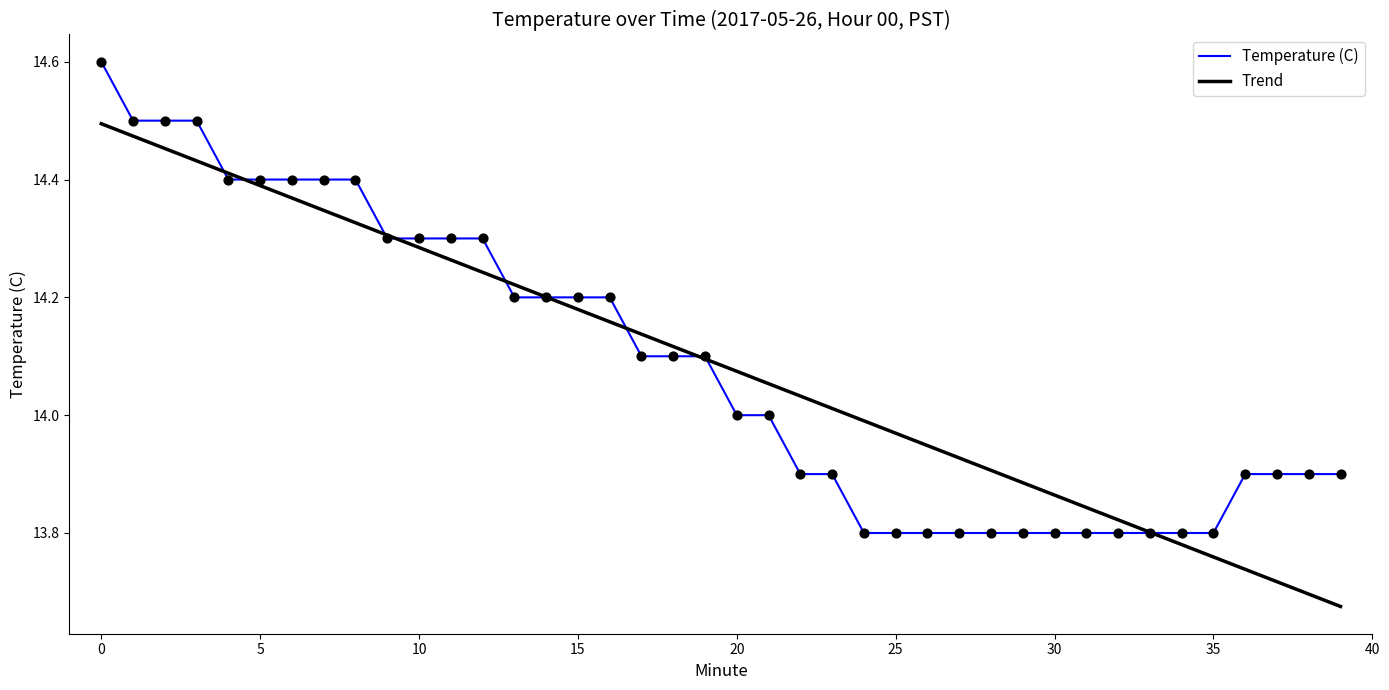

What is the greatest value displayed?

14.6